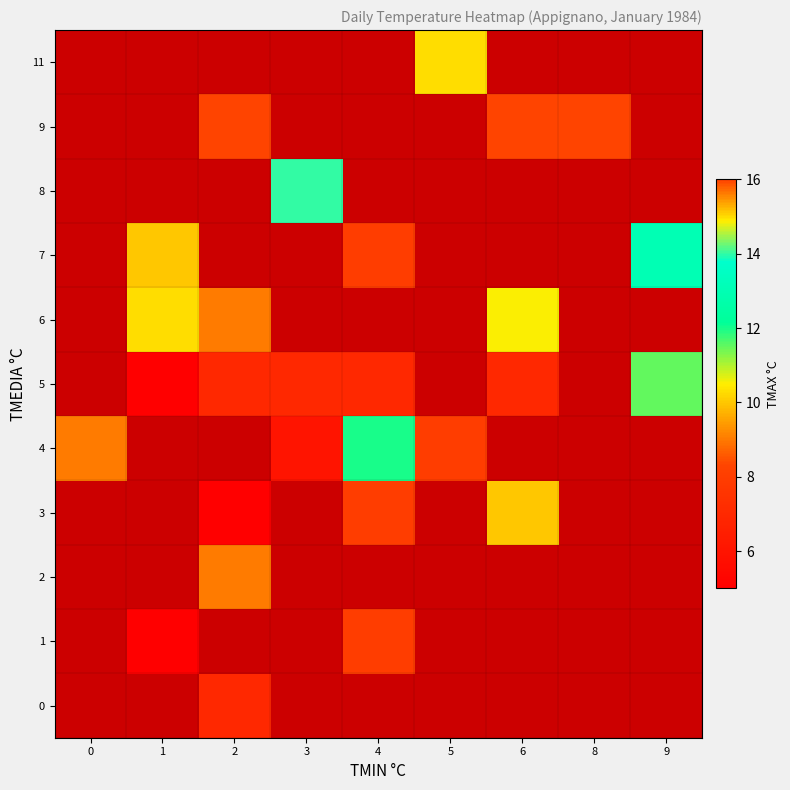

Is the value of row_5 at 5 greater than the value of row_8 at 4?

No